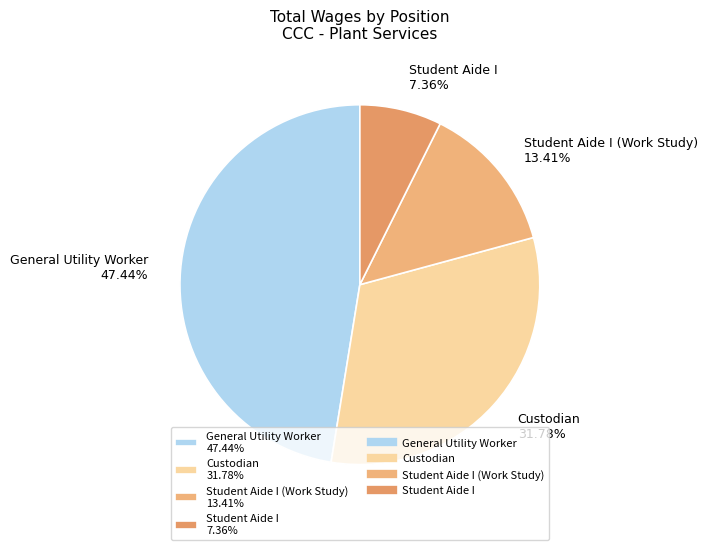

Does Student Aide I 7.36% represent more than half of the total?

No